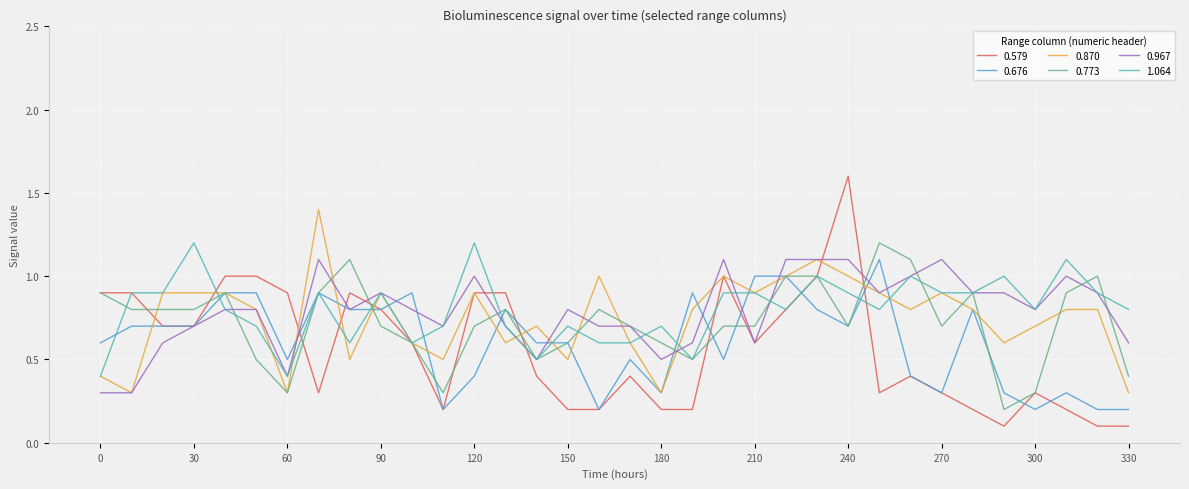

Which series has the largest range (max minus min)?

0.579